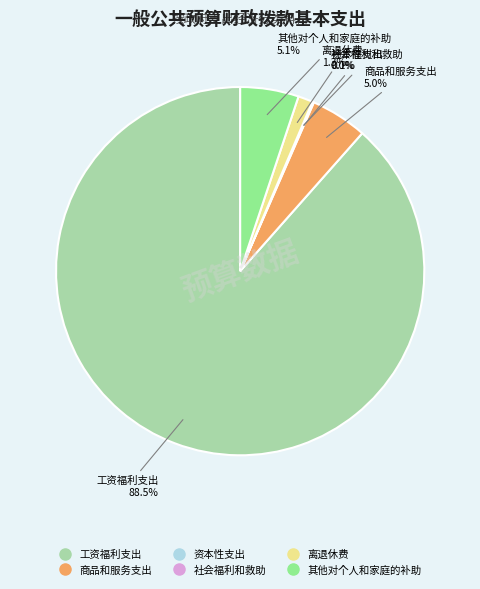

Is there any slice that represents more than half of the pie?

Yes